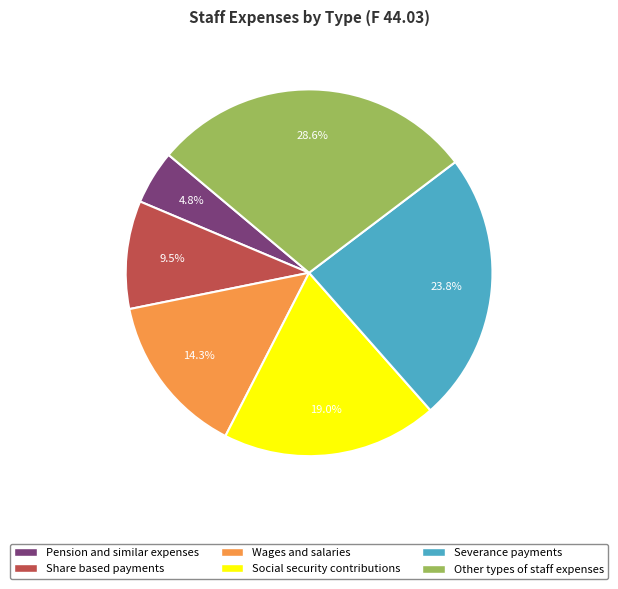

Rank the categories by value from highest to lowest.

Other types of staff expenses, Severance payments, Social security contributions, Wages and salaries, Share based payments, Pension and similar expenses